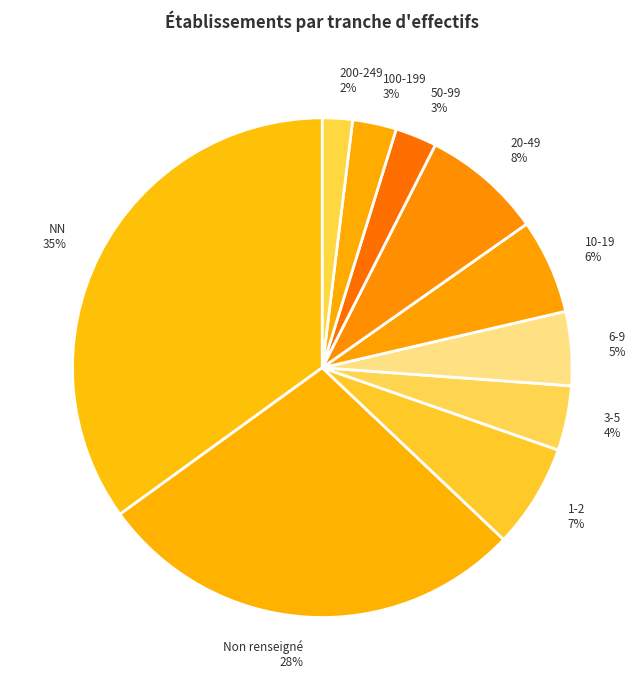

Is 3-5 4% the majority of the pie?

No